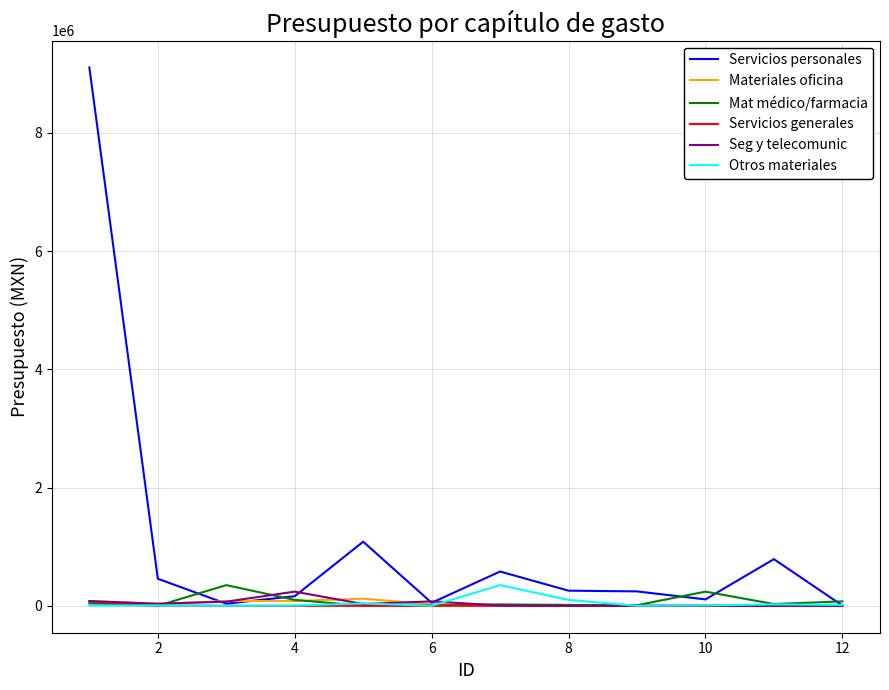

True or false: Otros materiales has more than 2 interior local peaks.

True